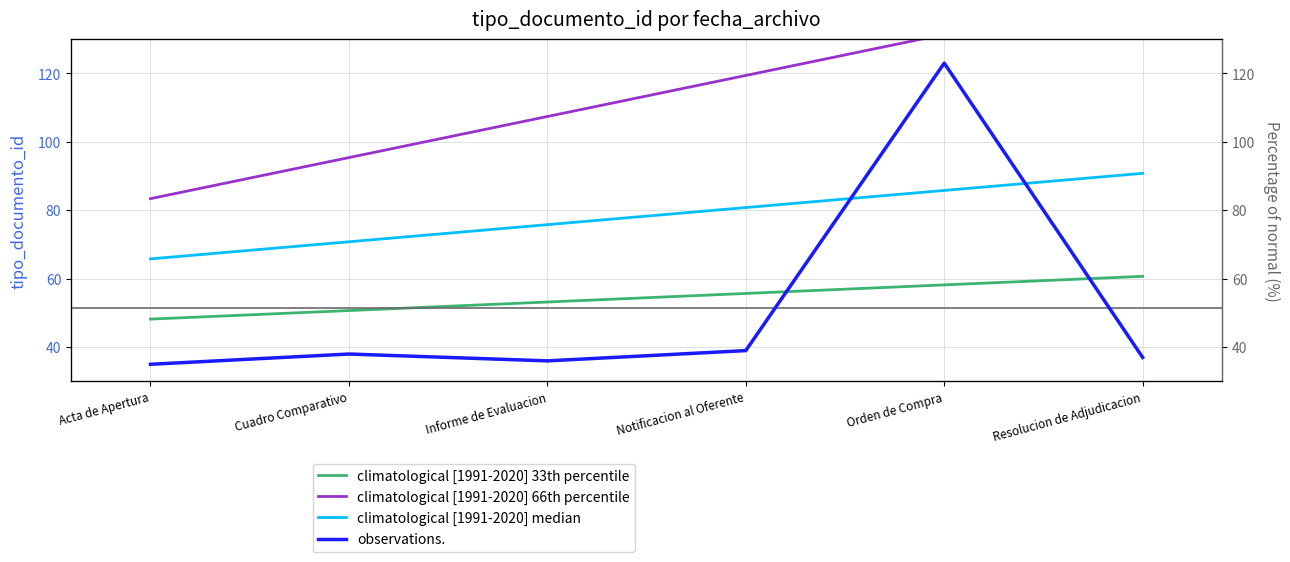

What is the difference between the maximum and minimum values in the observations. series?

88.0